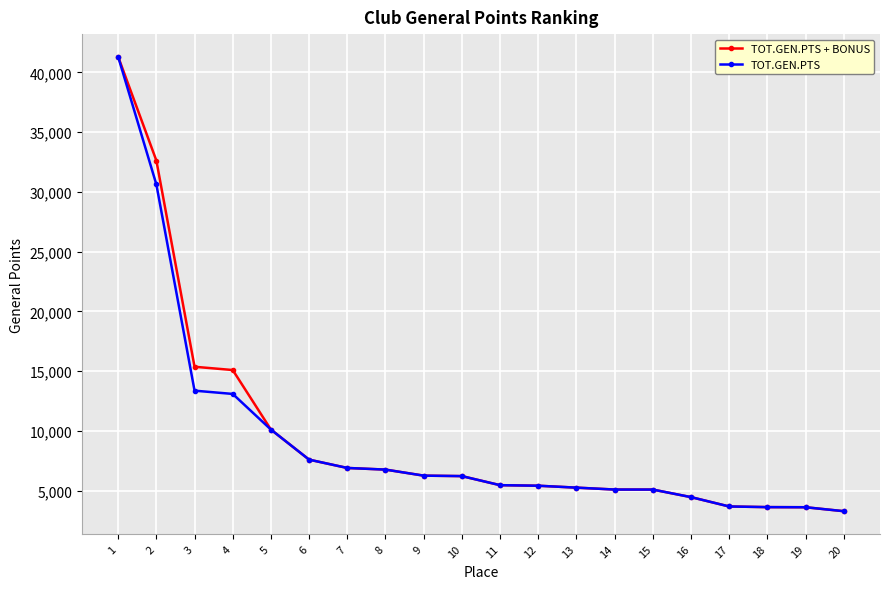

What is the total value across all series at 16?

8910